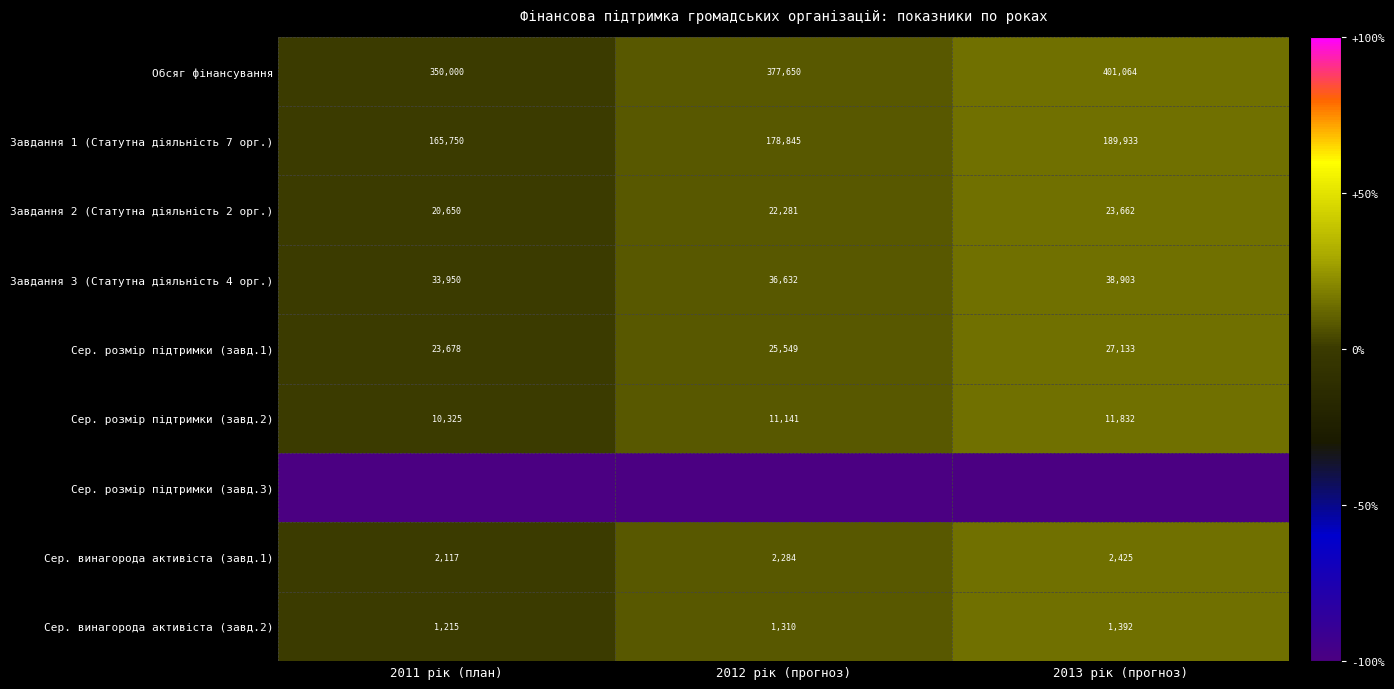

What is the sum of all Сер. винагорода активіста (завд.2) values?

3917